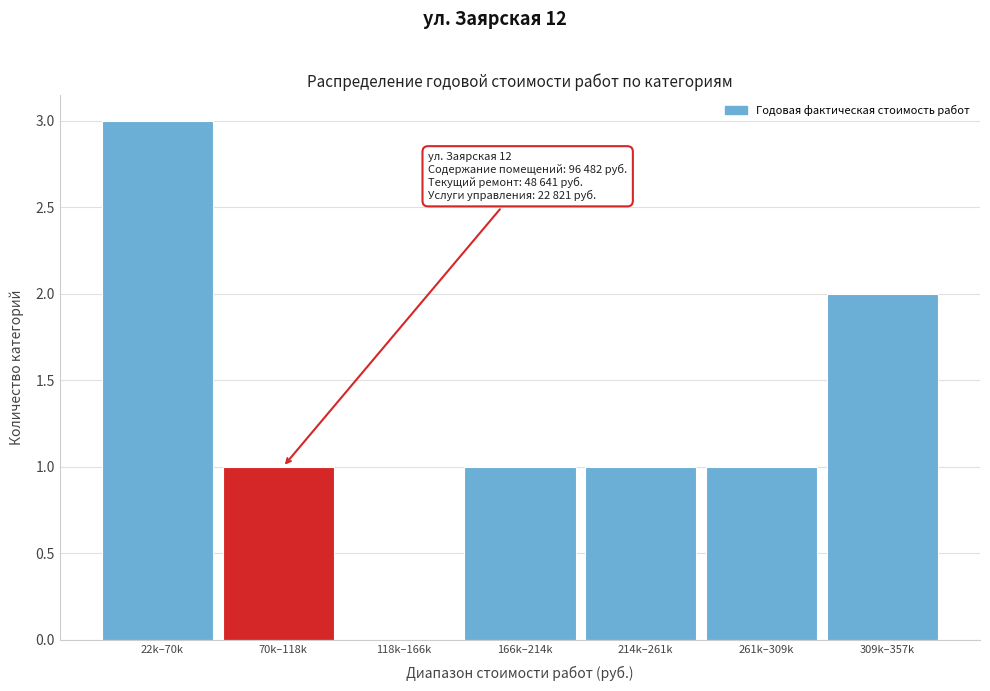

Reading left to right, transcribe all the data shown in this chart.

22k–70k=3	70k–118k=1	118k–166k=0	166k–214k=1	214k–261k=1	261k–309k=1	309k–357k=2